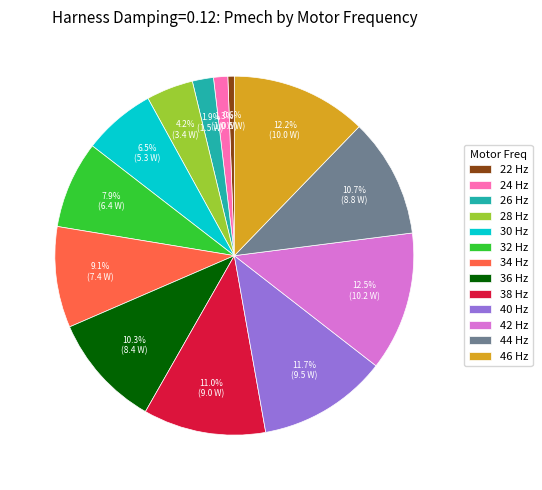

How many slices are in this pie chart?

13